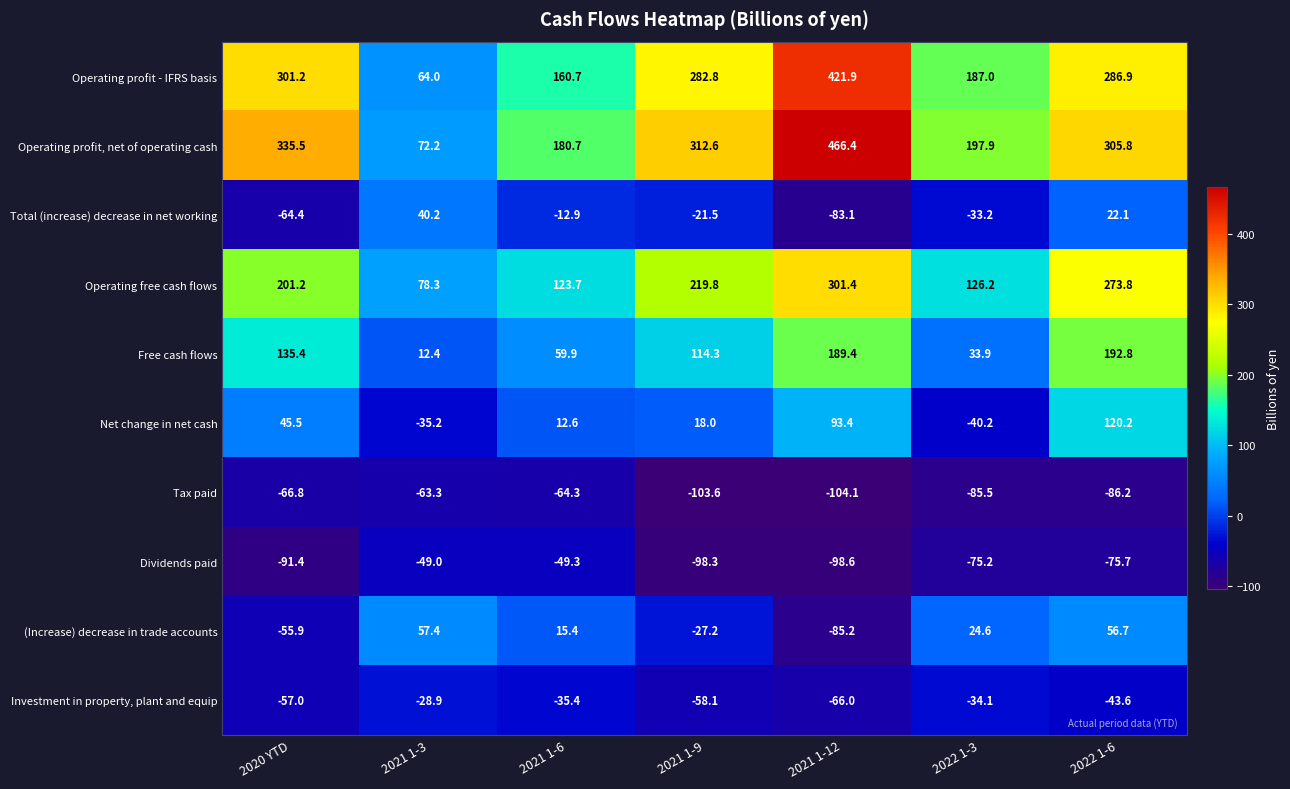

How many distinct data groups are displayed?

10